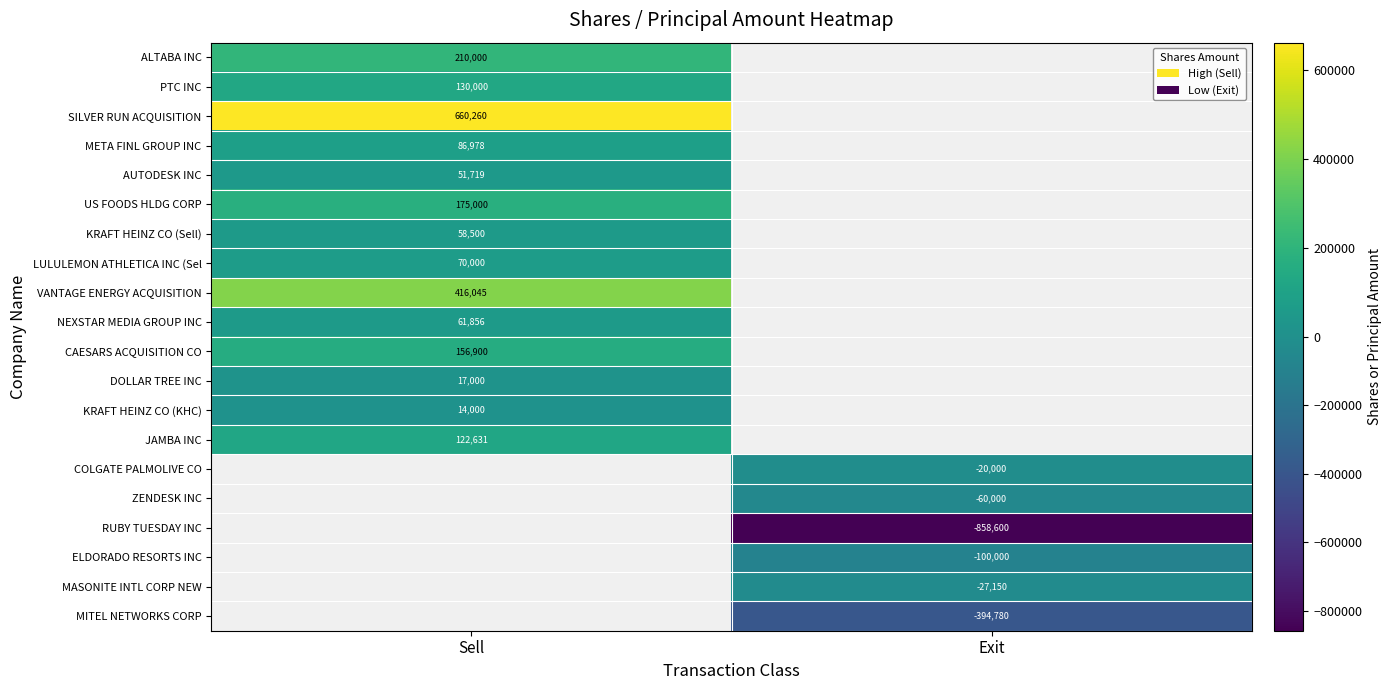

Which has a higher value, Exit or Sell?

Sell